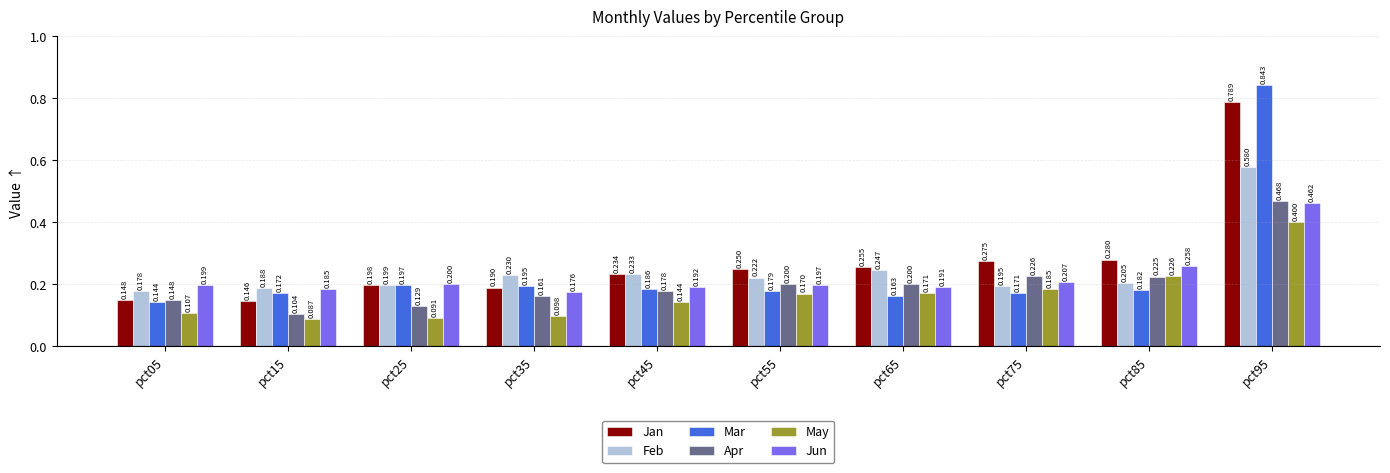

Rank the categories by Mar value from lowest to highest.

pct05, pct65, pct75, pct15, pct55, pct85, pct45, pct35, pct25, pct95